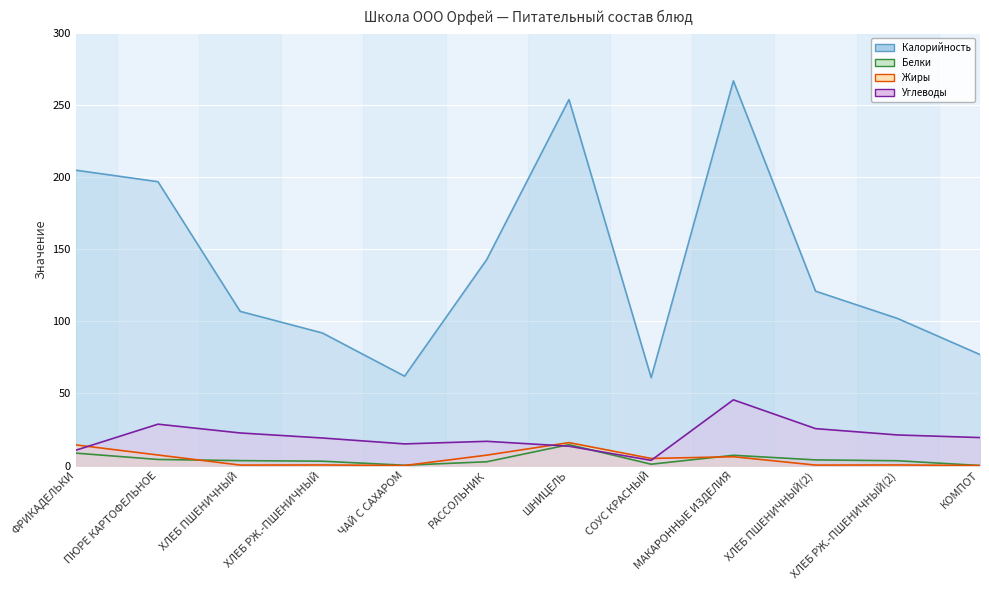

True or false: Углеводы (line) and Калорийность (line) intersect in this chart.

False